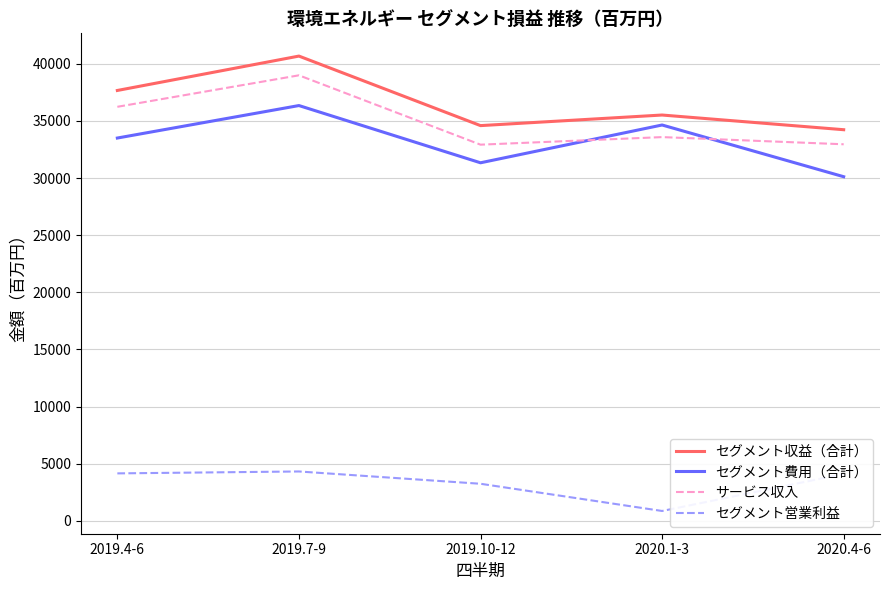

How many lines are shown in the chart?

4